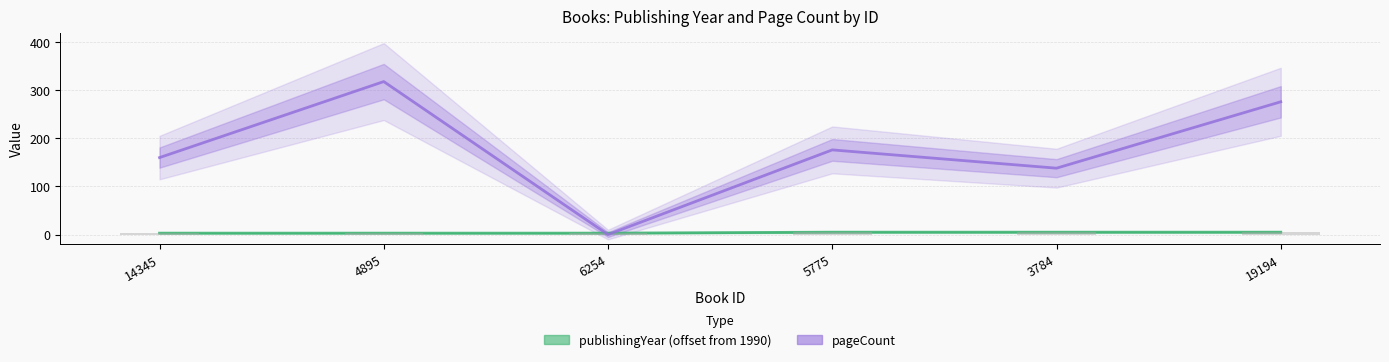

What is the label of the 3rd bar from the left?

6254